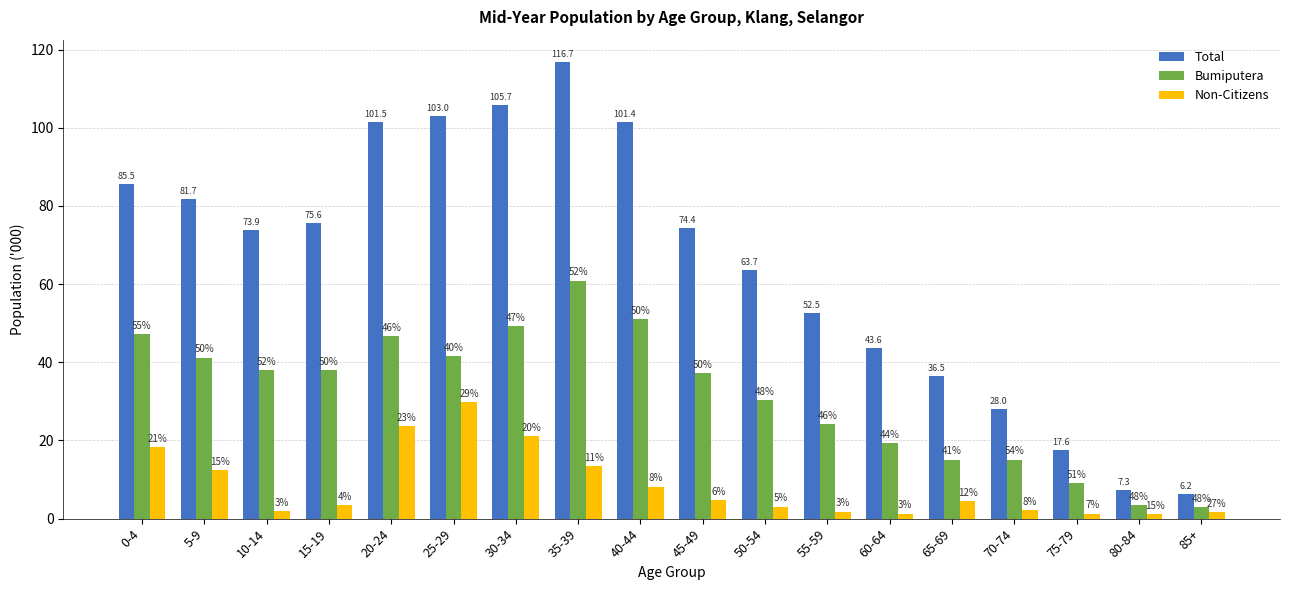

What is the total value across all series at 65-69?

56.1